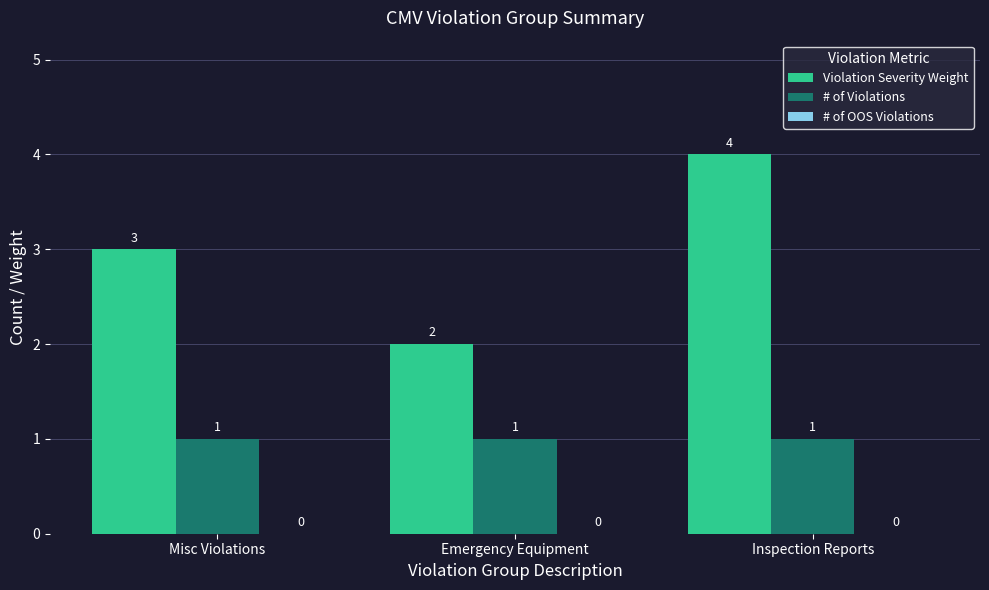

What is the approximate value of Violation Severity Weight at Misc Violations?

3